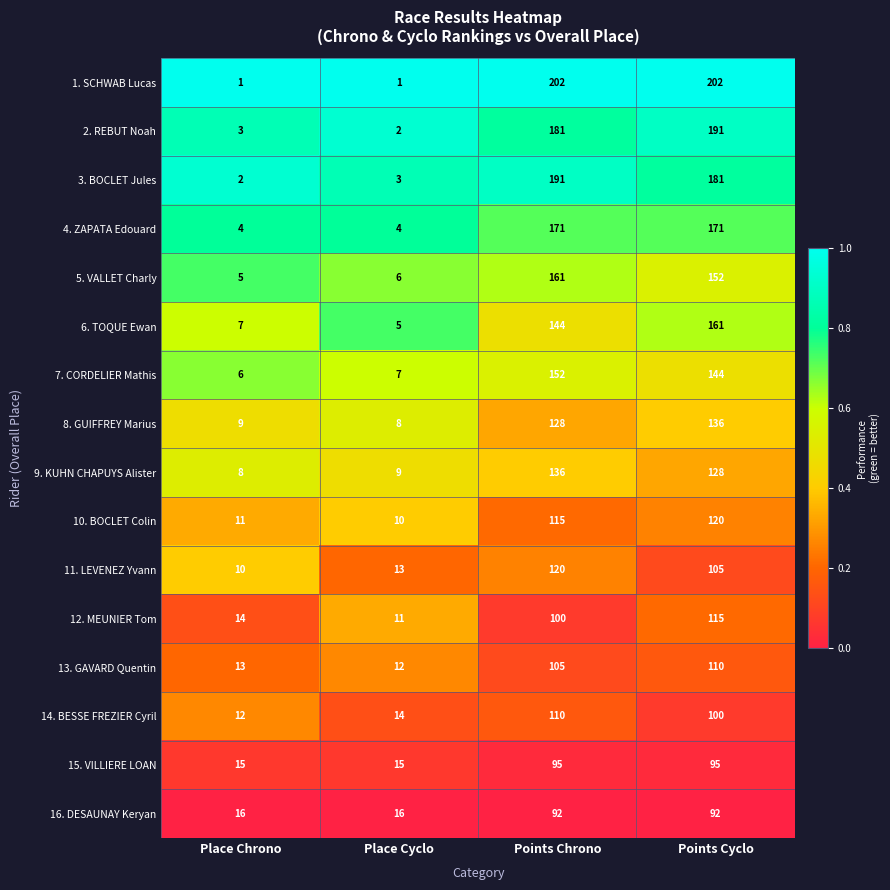

What is the difference between the second highest and second lowest values in the 8. GUIFFREY Marius series?

119